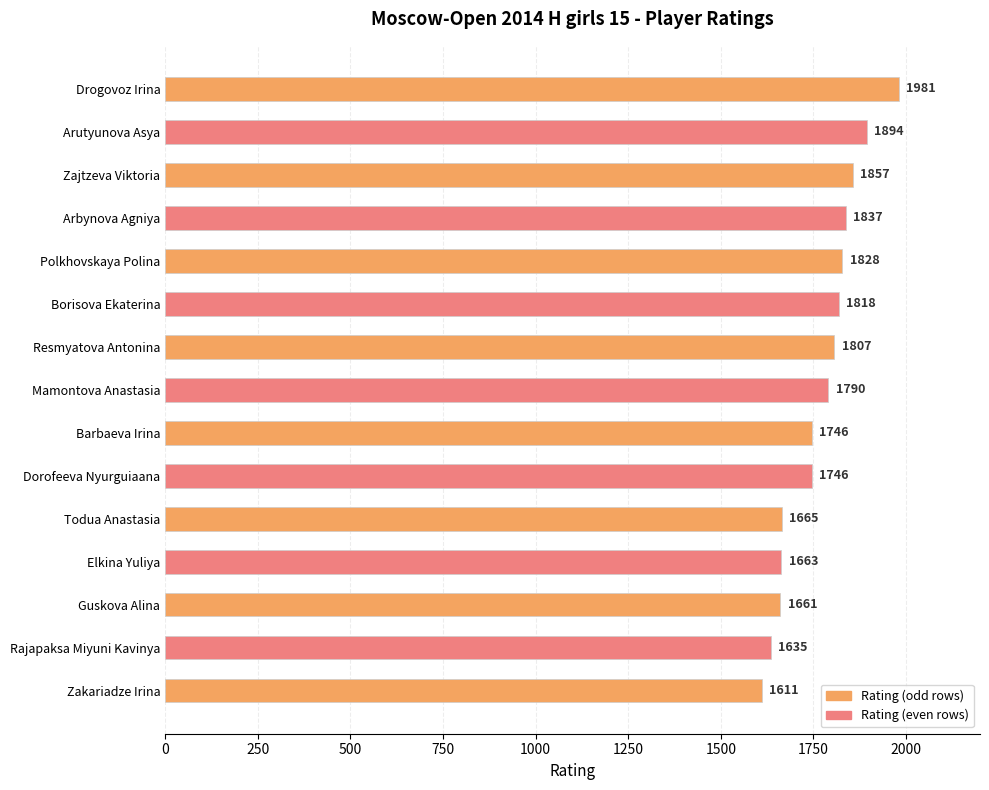

Read the value at Barbaeva Irina, to the nearest 50.

1750